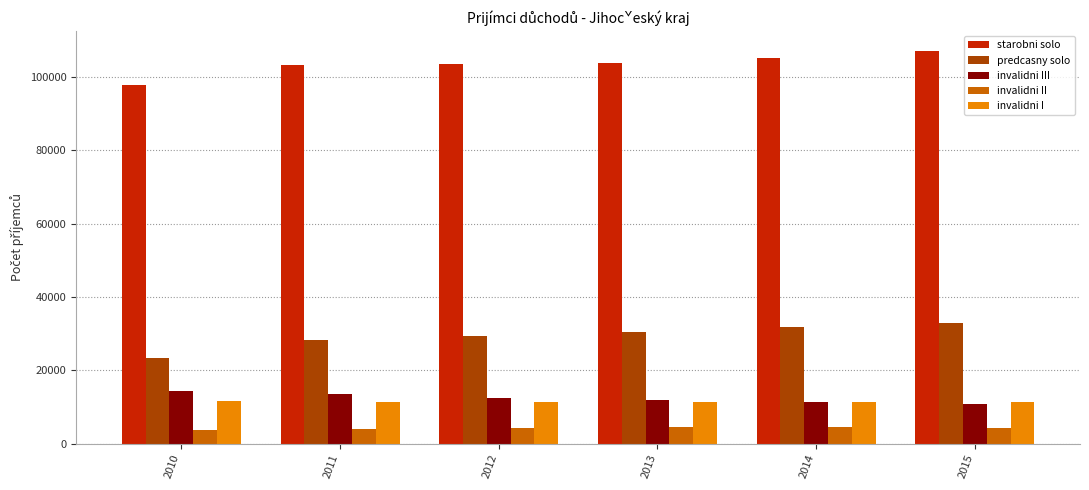

How many groups of bars are there?

6